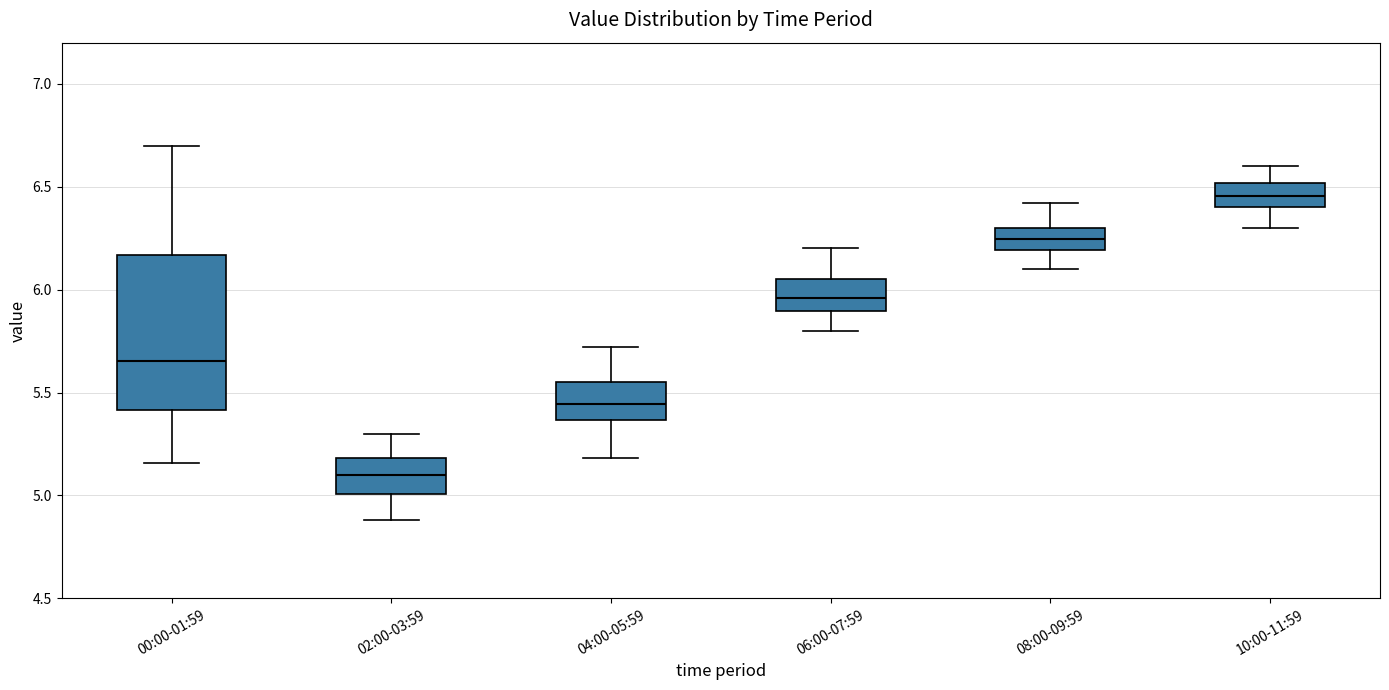

Reading left to right, read every box against the y-axis: the position of its median line, the range the box covers, and the ends of its whiskers. The values are not printed on the chart, so give them approximately, as read against the axis.

00:00-01:59: median 5.65, box 5.40 to 6.15, whiskers 5.15 to 6.70
02:00-03:59: median 5.10, box 5.00 to 5.20, whiskers 4.90 to 5.30
04:00-05:59: median 5.45, box 5.35 to 5.55, whiskers 5.20 to 5.70
06:00-07:59: median 5.95, box 5.90 to 6.05, whiskers 5.80 to 6.20
08:00-09:59: median 6.25, box 6.20 to 6.30, whiskers 6.10 to 6.40
10:00-11:59: median 6.45, box 6.40 to 6.50, whiskers 6.30 to 6.60